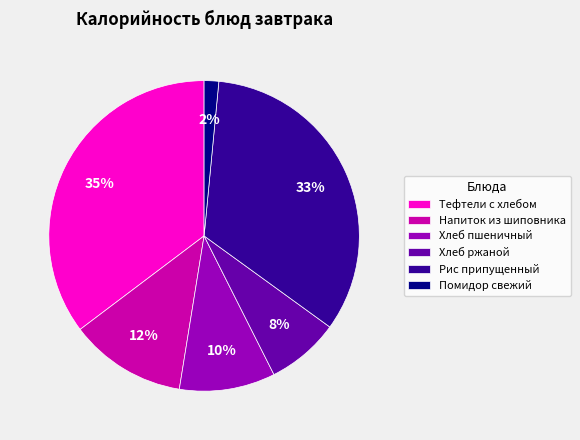

What percentage is the Рис припущенный slice, to the nearest percent?

33%